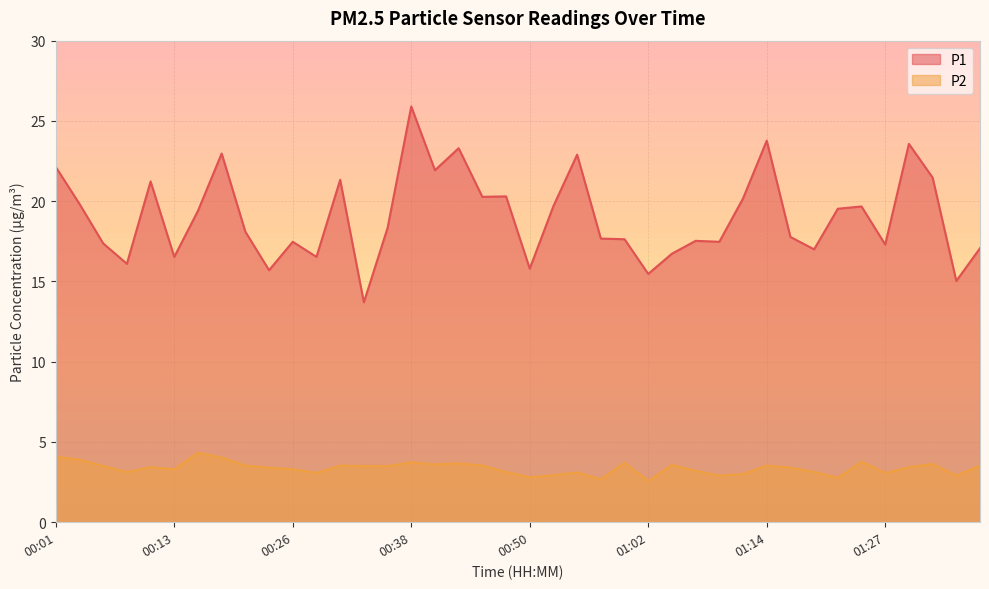

The P2 series shows 5.8 at 00:13. True or false?

False